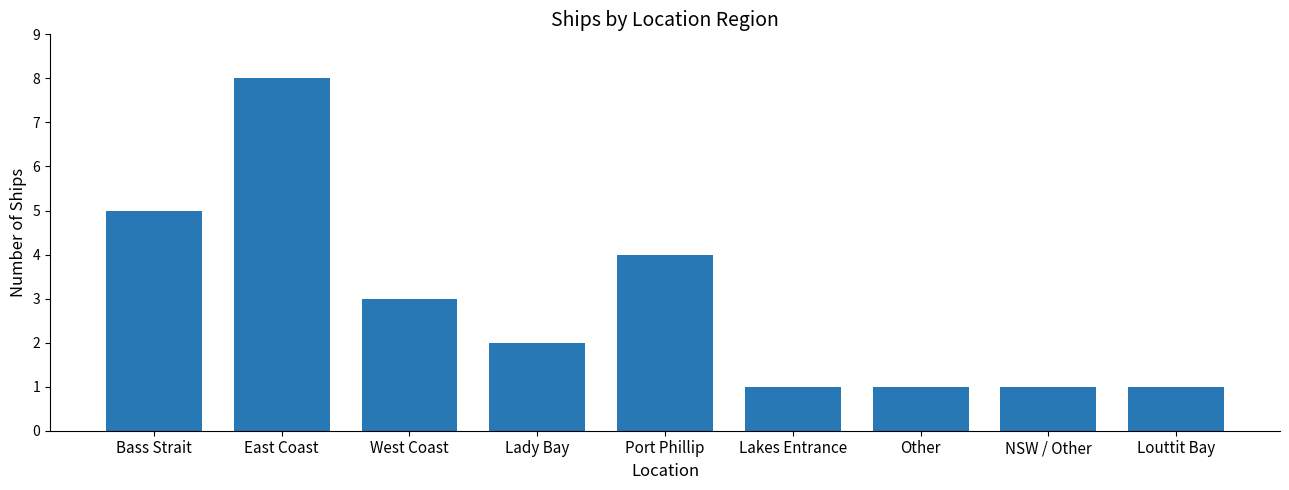

Count the values in the range 1 to 4.

7